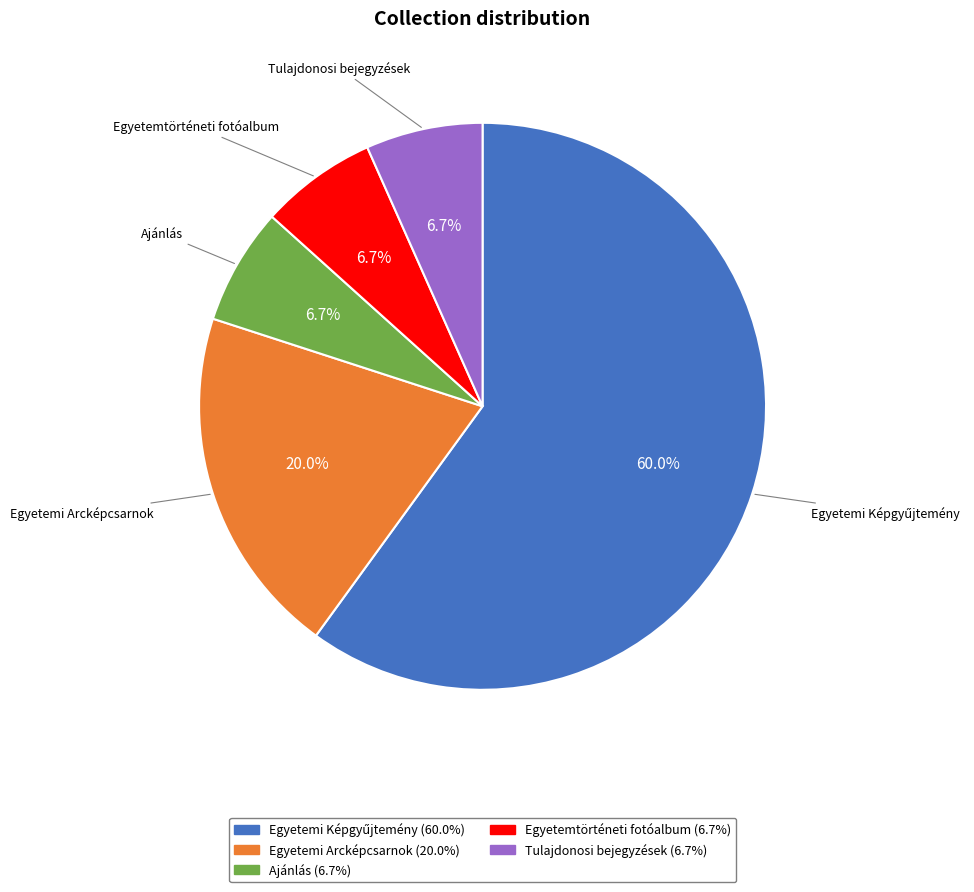

To the nearest percent, what is the difference between the largest and smallest slice percentages?

53%